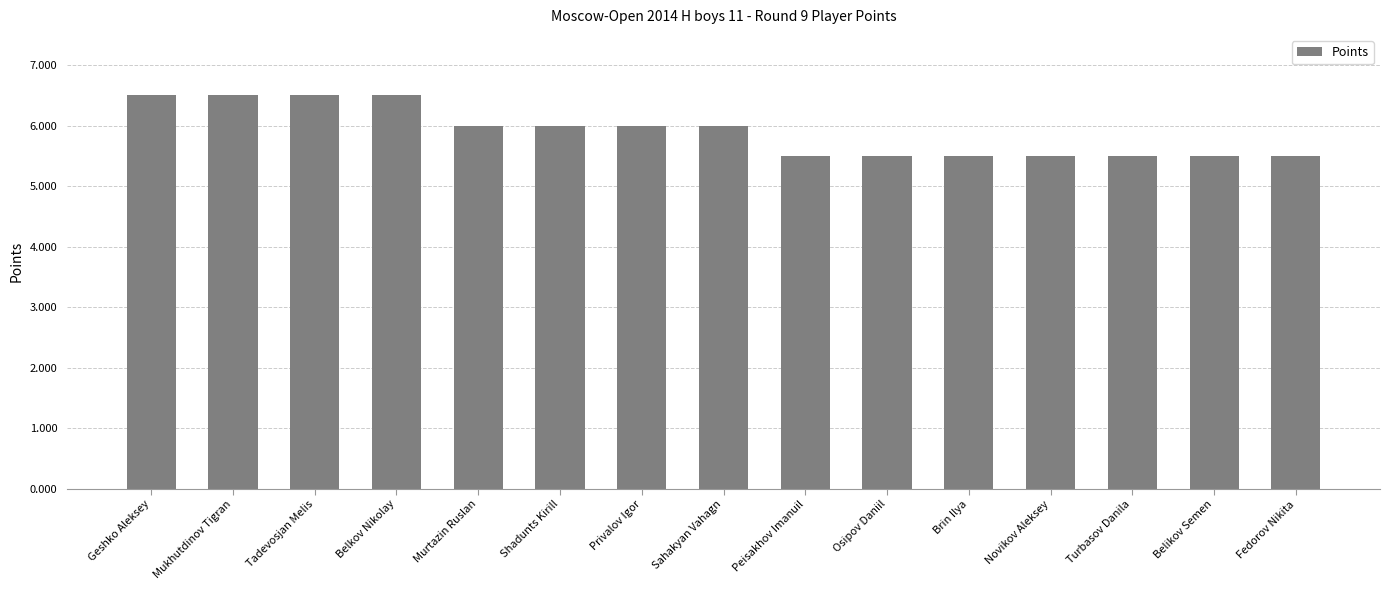

What is the ratio of the value at Sahakyan Vahagn to the value at Turbasov Danila?

1.1